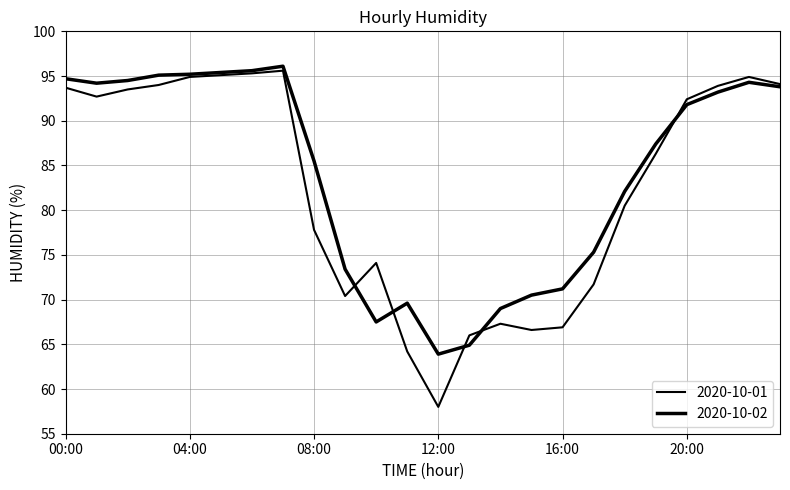

Reading left to right, transcribe all the data shown in this chart.

2020-10-01: 00:00=93.7	01:00=92.7	02:00=93.5	03:00=94.0	04:00=94.9	05:00=95.1	06:00=95.3	07:00=95.6	08:00=77.8	09:00=70.4	10:00=74.1	11:00=64.2	12:00=58.0	13:00=66.0	14:00=67.3	15:00=66.6	16:00=66.9	17:00=71.7	18:00=80.5	19:00=86.3	20:00=92.4	21:00=93.9	22:00=94.9	23:00=94.1
2020-10-02: 00:00=94.7	01:00=94.2	02:00=94.5	03:00=95.1	04:00=95.2	05:00=95.4	06:00=95.6	07:00=96.1	08:00=85.5	09:00=73.4	10:00=67.5	11:00=69.6	12:00=63.9	13:00=64.9	14:00=69.0	15:00=70.5	16:00=71.2	17:00=75.3	18:00=82.1	19:00=87.4	20:00=91.8	21:00=93.2	22:00=94.3	23:00=93.8